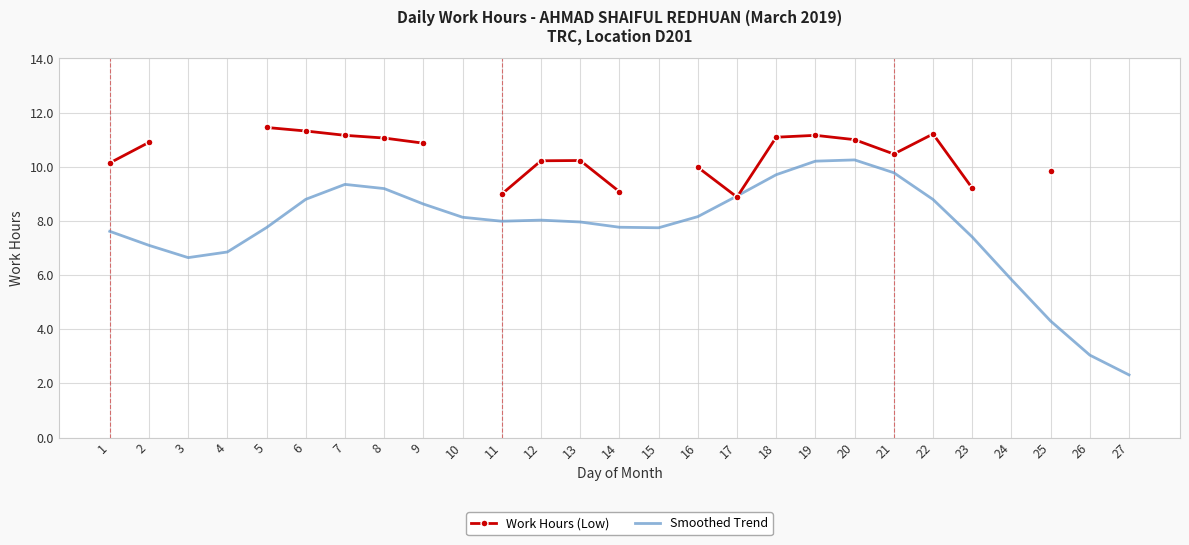

Does the chart have visible grid lines?

Yes